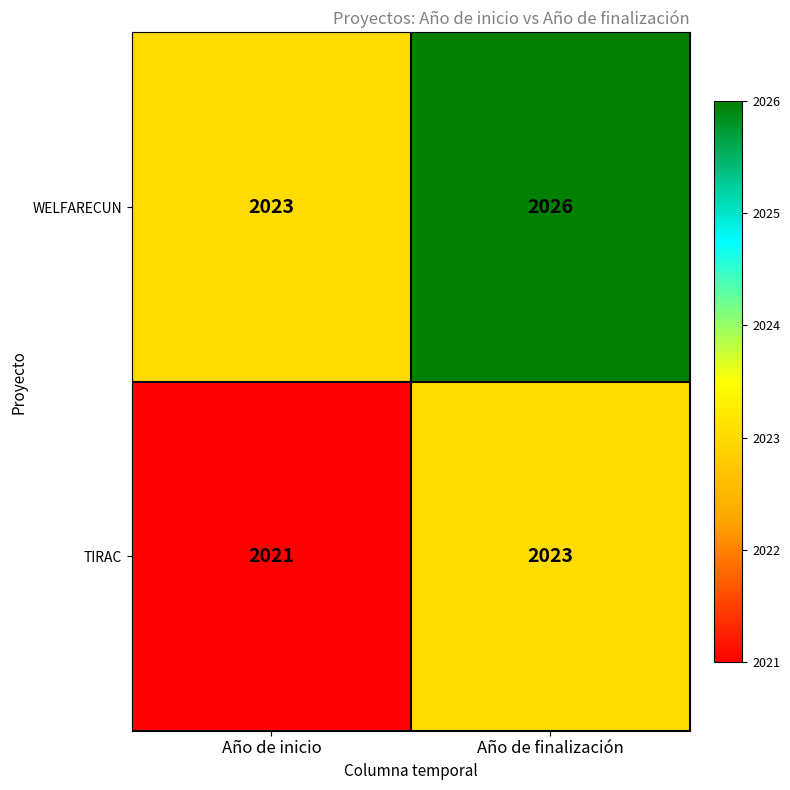

At which category is the sum across all series the highest?

Año de finalización